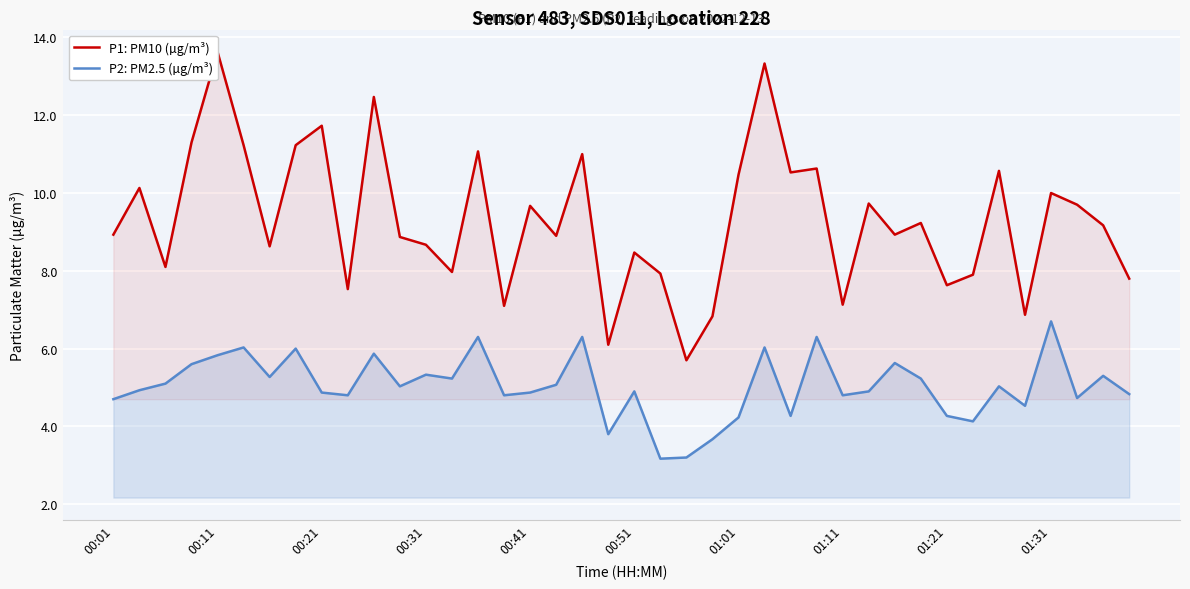

True or false: P1: PM10 (µg/m³) and P2: PM2.5 (µg/m³) intersect in this chart.

False